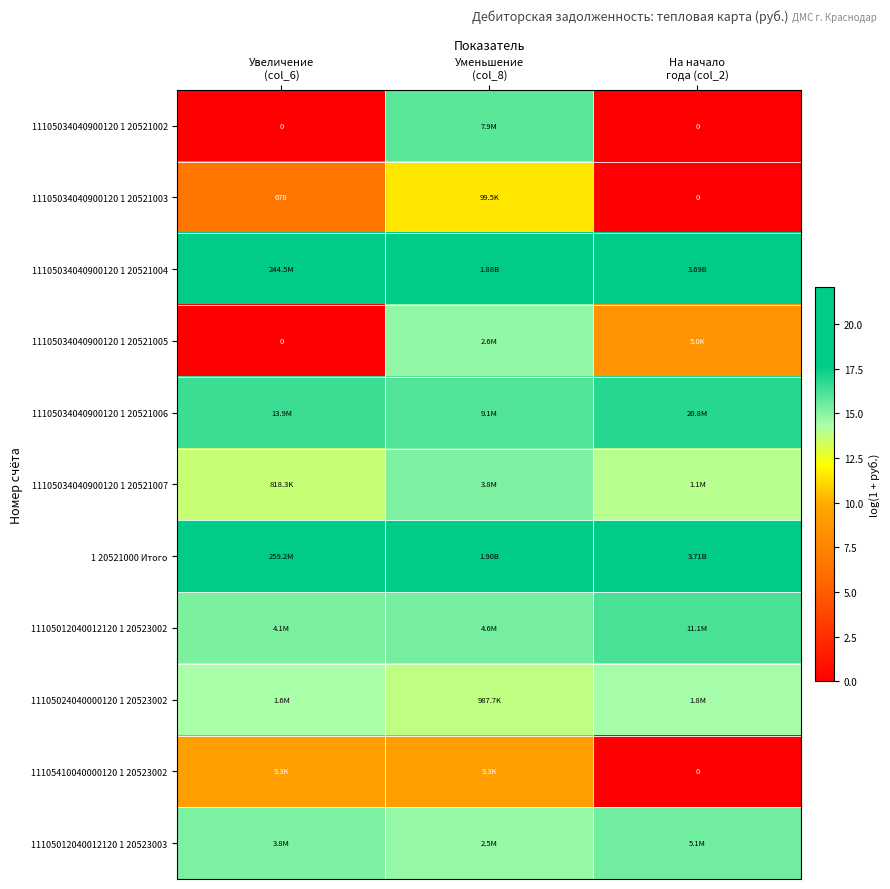

Which has a higher value, Уменьшение
(col_8) or На начало
года (col_2)?

Уменьшение
(col_8)